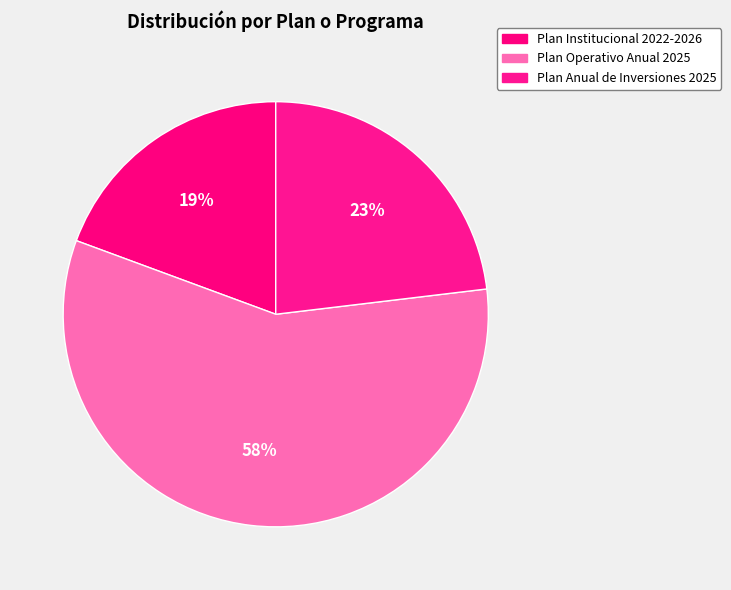

True or false: Plan Institucional 2022-2026 accounts for 19% of the total.

True